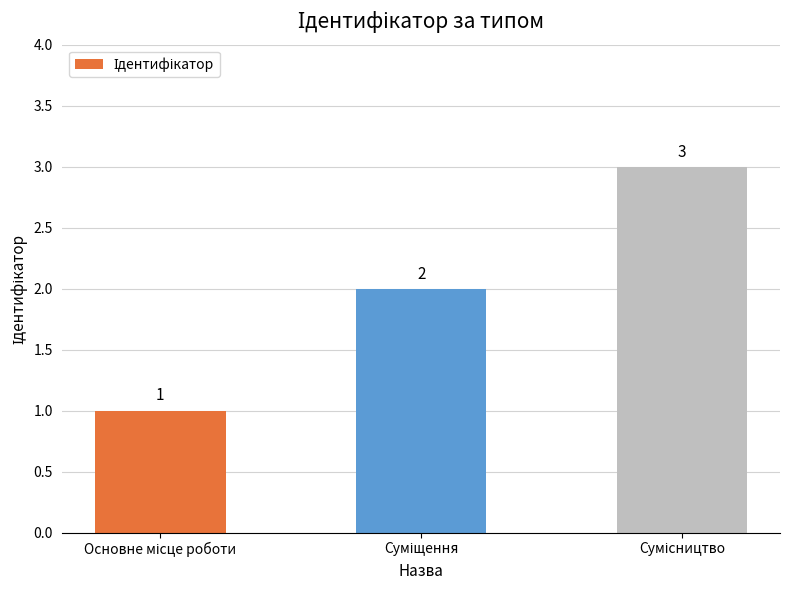

What is the greatest value displayed?

3